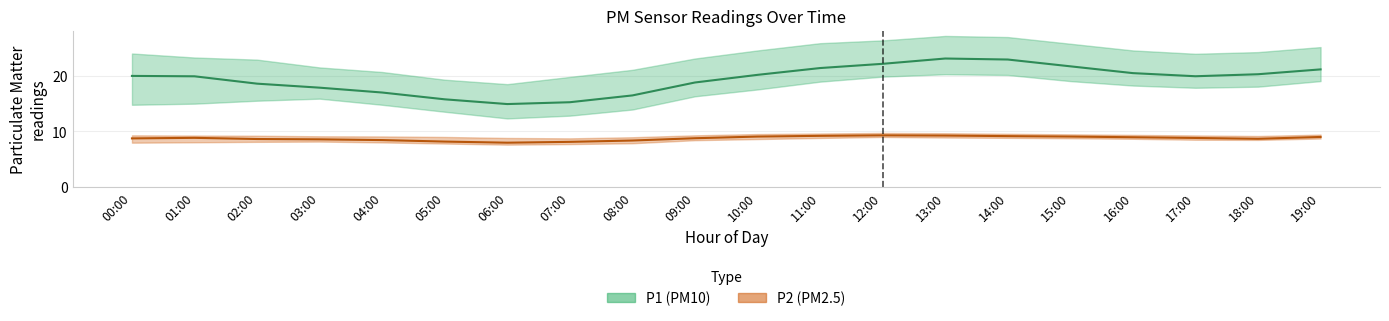

Is it true that P1 (PM10) equals 12.2 at 10:00?

False